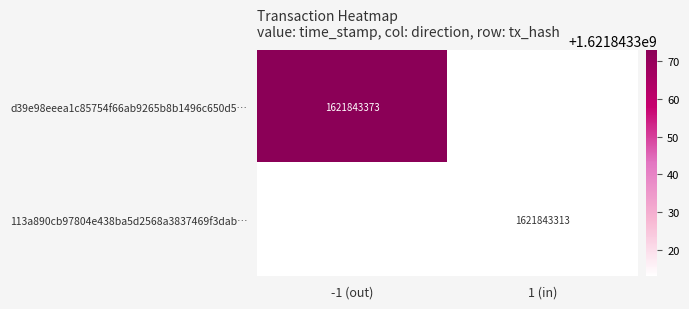

What is the maximum value shown in the chart?

1621843373